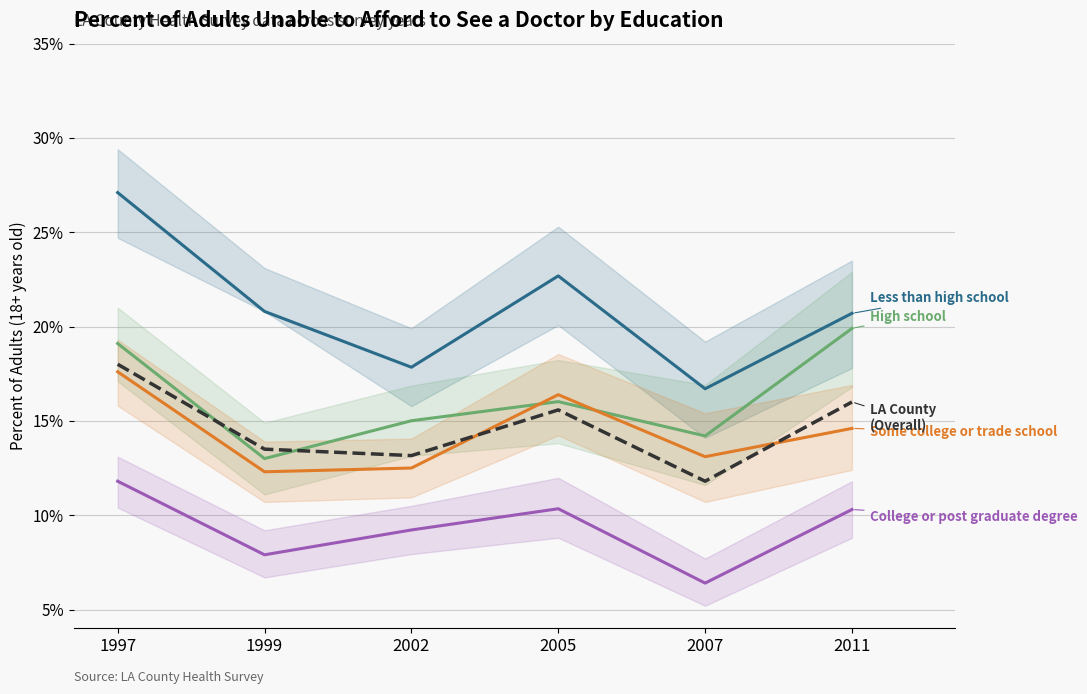

What are all the series names shown in the legend?

Less than high school, High school, Some college or trade school, College or post graduate degree, LA County (Overall)